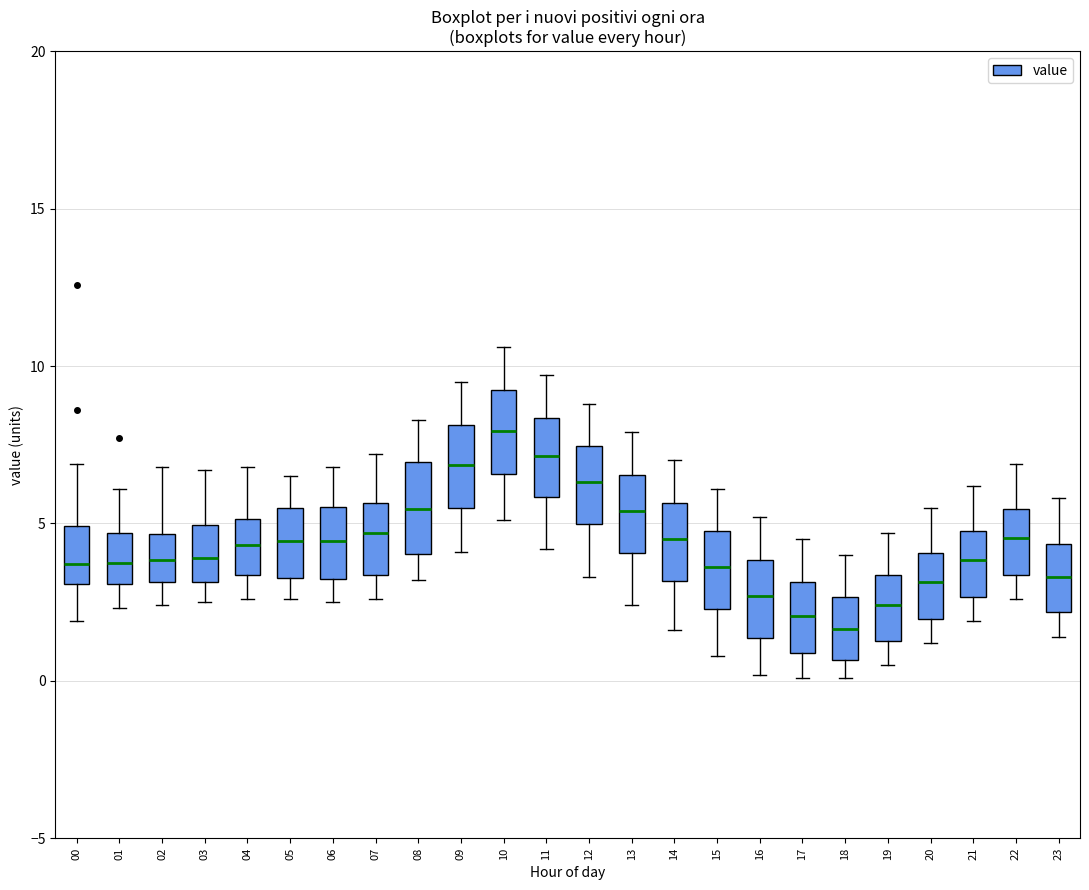

Reading left to right, read every box against the y-axis: the position of its median line, the range the box covers, and the ends of its whiskers. The values are not printed on the chart, so give them approximately, as read against the axis.

00: median 3.5, box 3.0 to 5.0, whiskers 2.0 to 7.0
01: median 3.5, box 3.0 to 4.5, whiskers 2.5 to 6.0
02: median 4.0, box 3.0 to 4.5, whiskers 2.5 to 7.0
03: median 4.0, box 3.0 to 5.0, whiskers 2.5 to 6.5
04: median 4.5, box 3.5 to 5.0, whiskers 2.5 to 7.0
05: median 4.5, box 3.5 to 5.5, whiskers 2.5 to 6.5
06: median 4.5, box 3.5 to 5.5, whiskers 2.5 to 7.0
07: median 4.5, box 3.5 to 5.5, whiskers 2.5 to 7.0
08: median 5.5, box 4.0 to 7.0, whiskers 3.0 to 8.5
09: median 7.0, box 5.5 to 8.0, whiskers 4.0 to 9.5
10: median 8.0, box 6.5 to 9.0, whiskers 5.0 to 10.5
11: median 7.0, box 6.0 to 8.5, whiskers 4.0 to 9.5
12: median 6.5, box 5.0 to 7.5, whiskers 3.5 to 9.0
13: median 5.5, box 4.0 to 6.5, whiskers 2.5 to 8.0
14: median 4.5, box 3.0 to 5.5, whiskers 1.5 to 7.0
15: median 3.5, box 2.5 to 5.0, whiskers 1.0 to 6.0
16: median 2.5, box 1.5 to 4.0, whiskers 0.0 to 5.0
17: median 2.0, box 1.0 to 3.0, whiskers 0.0 to 4.5
18: median 1.5, box 0.5 to 2.5, whiskers 0.0 to 4.0
19: median 2.5, box 1.5 to 3.5, whiskers 0.5 to 4.5
20: median 3.0, box 2.0 to 4.0, whiskers 1.0 to 5.5
21: median 4.0, box 2.5 to 5.0, whiskers 2.0 to 6.0
22: median 4.5, box 3.5 to 5.5, whiskers 2.5 to 7.0
23: median 3.5, box 2.0 to 4.5, whiskers 1.5 to 6.0